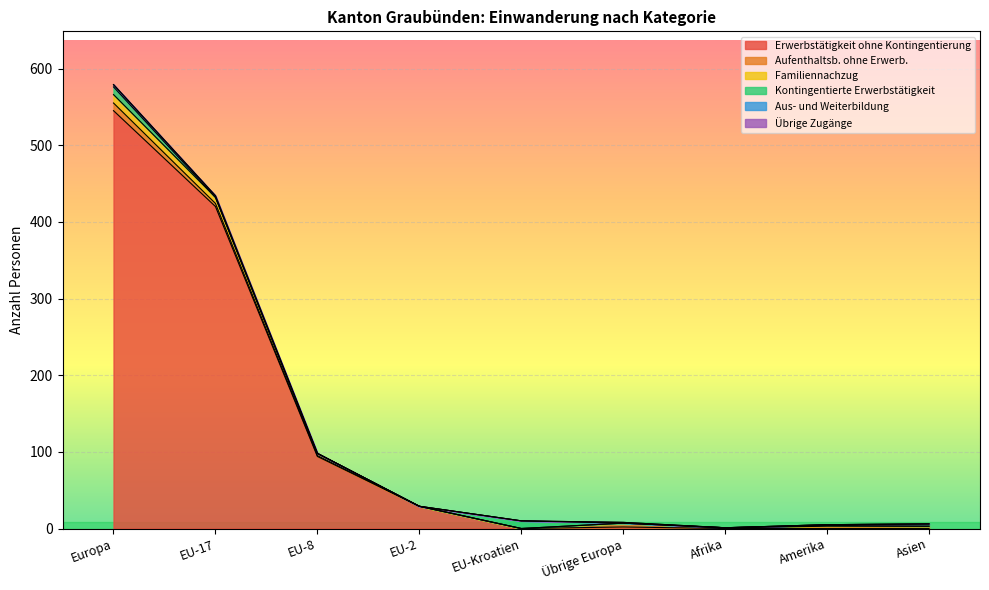

What position from the right is Afrika?

3